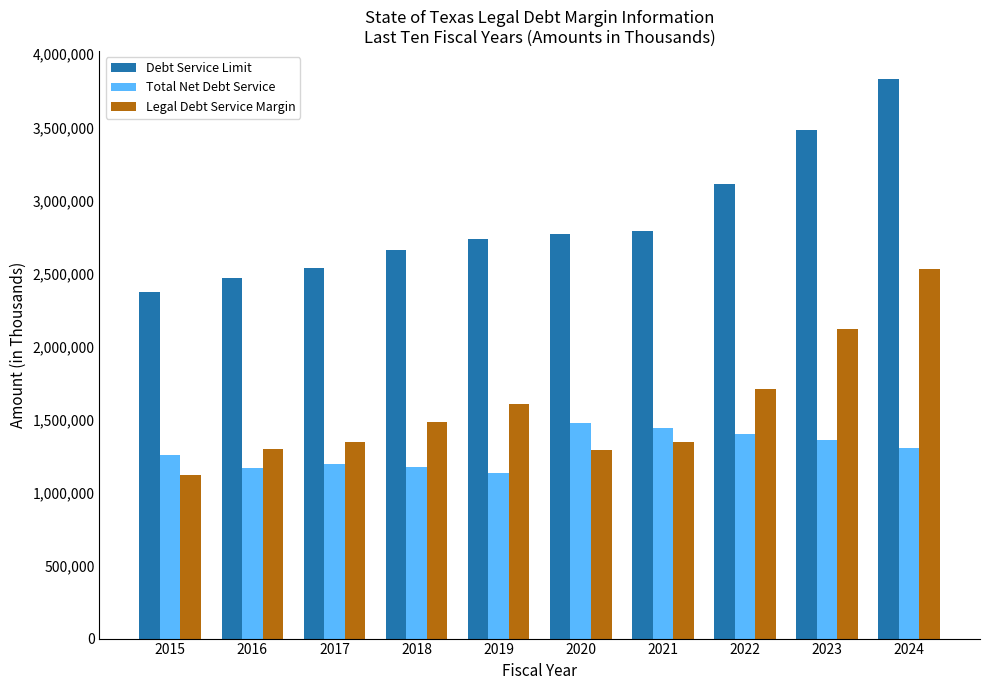

Does the chart contain any negative values?

No